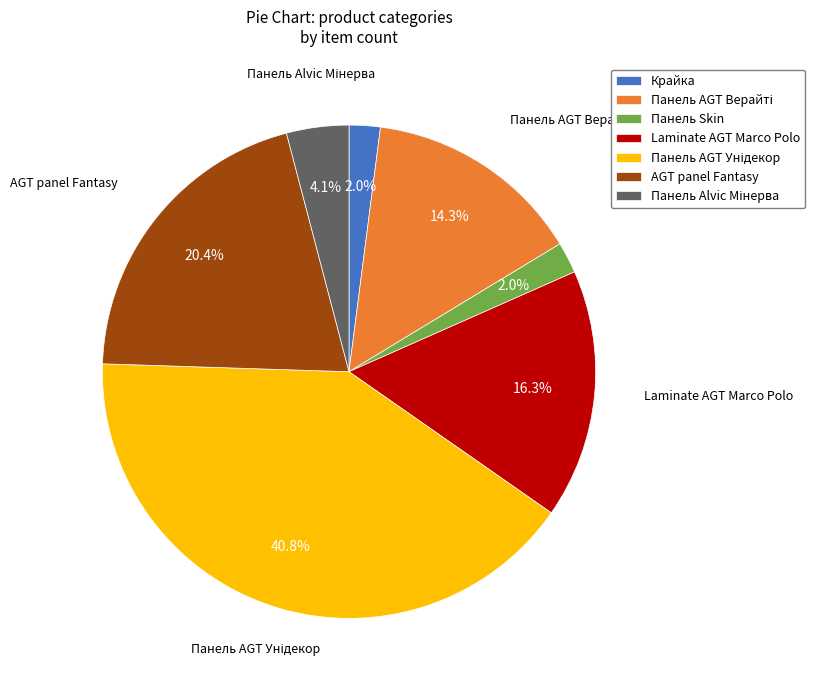

Count the number of slices in the pie.

7